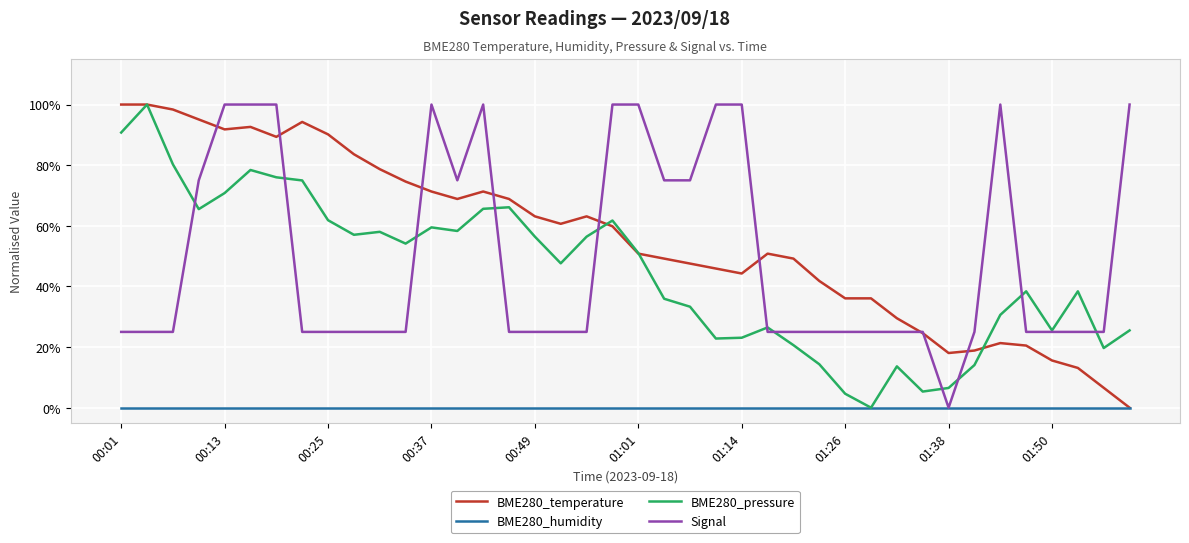

Where is the first local maximum for Signal?

00:37